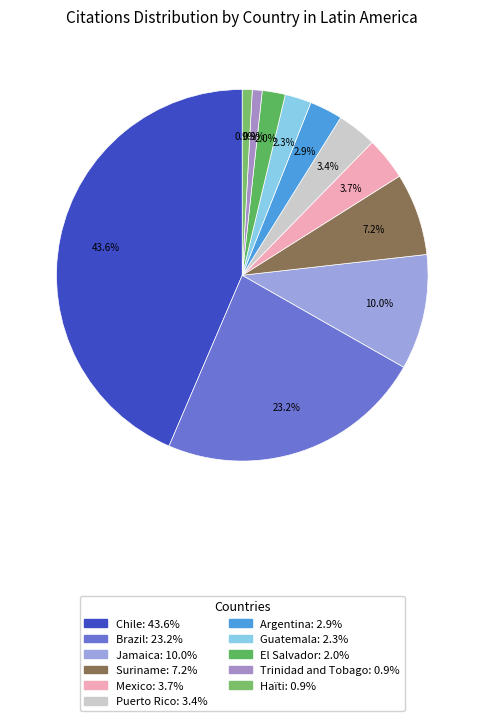

The Jamaica slice represents 20% of the pie. True or false?

False